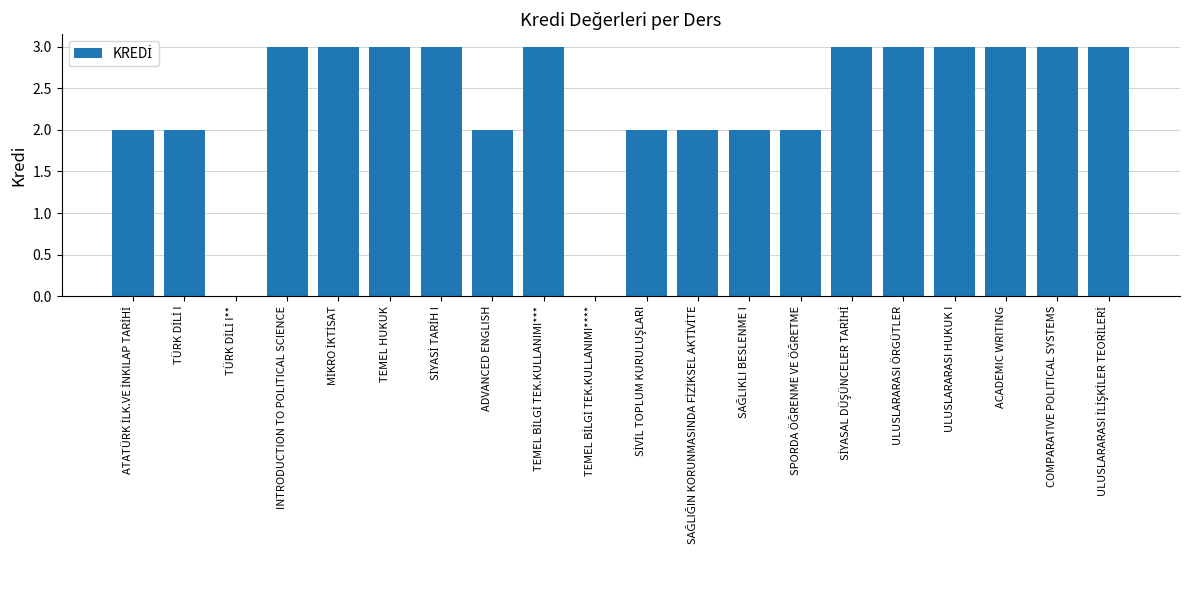

Approximately how many times larger is the value at TEMEL HUKUK compared to ACADEMIC WRITING?

1.0